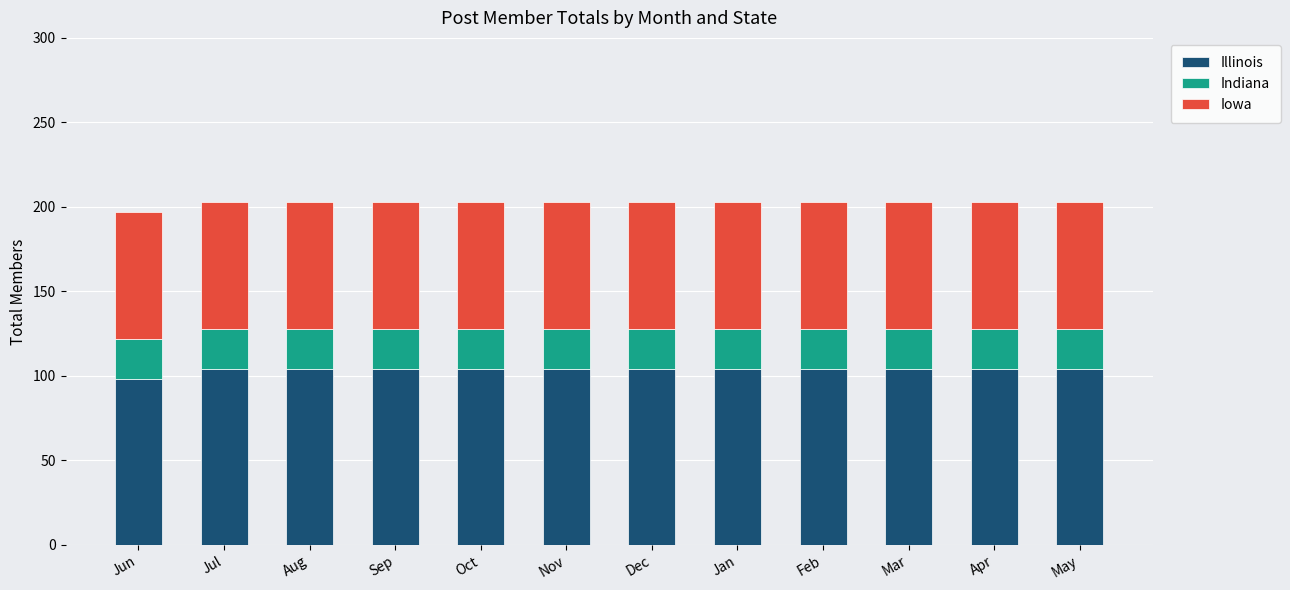

What is the sum of all Illinois values?

1242